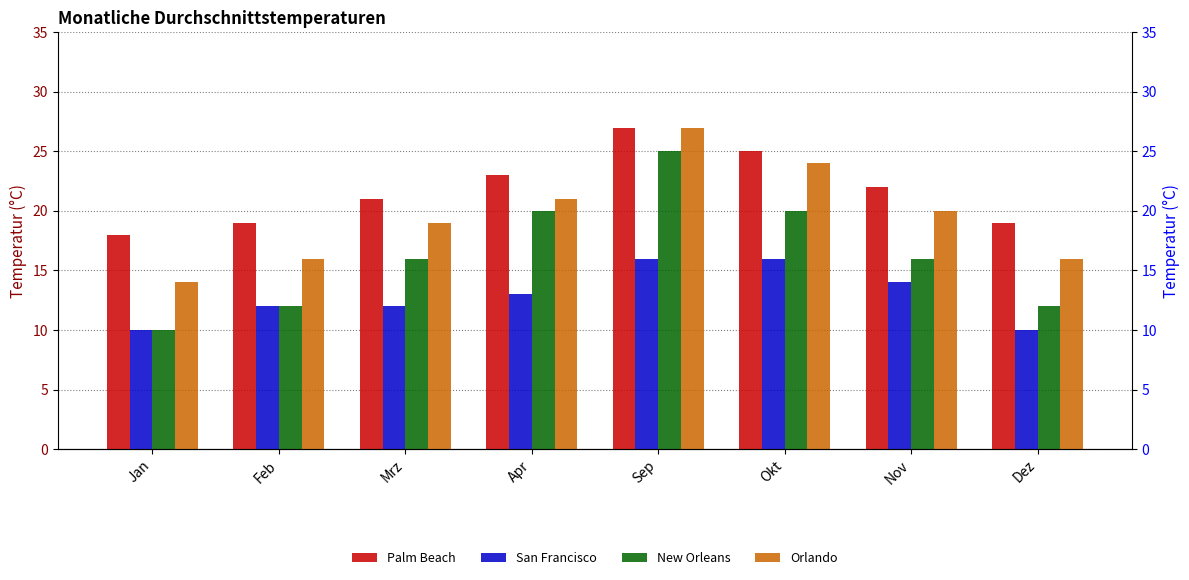

Reading right to left, extract all data points from this chart.

Palm Beach: Dez=19	Nov=22	Okt=25	Sep=27	Apr=23	Mrz=21	Feb=19	Jan=18
San Francisco: Dez=10	Nov=14	Okt=16	Sep=16	Apr=13	Mrz=12	Feb=12	Jan=10
New Orleans: Dez=12	Nov=16	Okt=20	Sep=25	Apr=20	Mrz=16	Feb=12	Jan=10
Orlando: Dez=16	Nov=20	Okt=24	Sep=27	Apr=21	Mrz=19	Feb=16	Jan=14